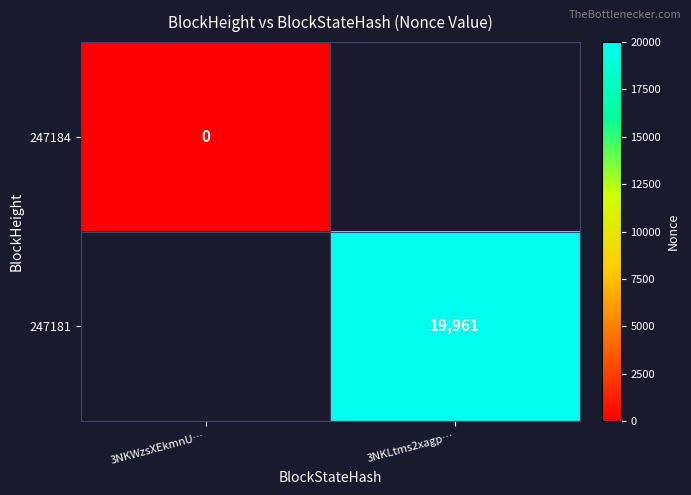

Is the value of 247181 at 3NKLtms2xagp… greater than the value of 247184 at 3NKWzsXEkmnU…?

Yes